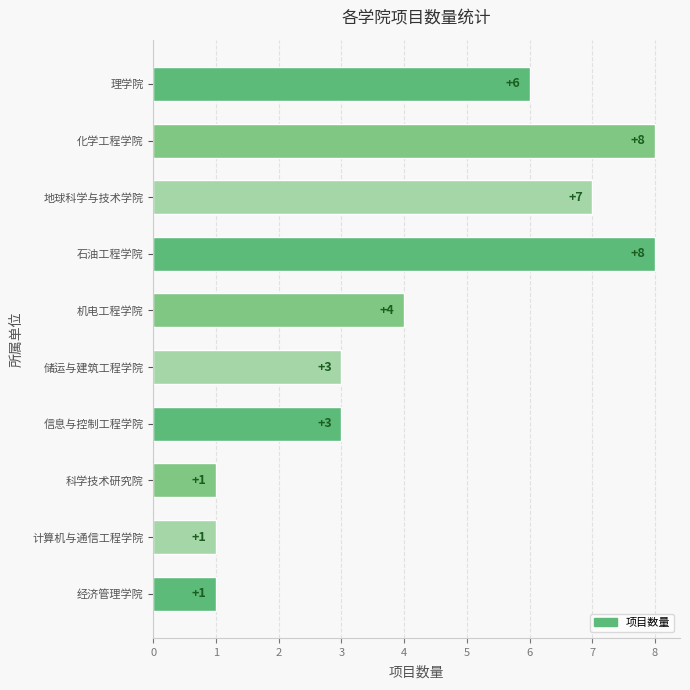

Where is the data nearest to the value 4?

机电工程学院